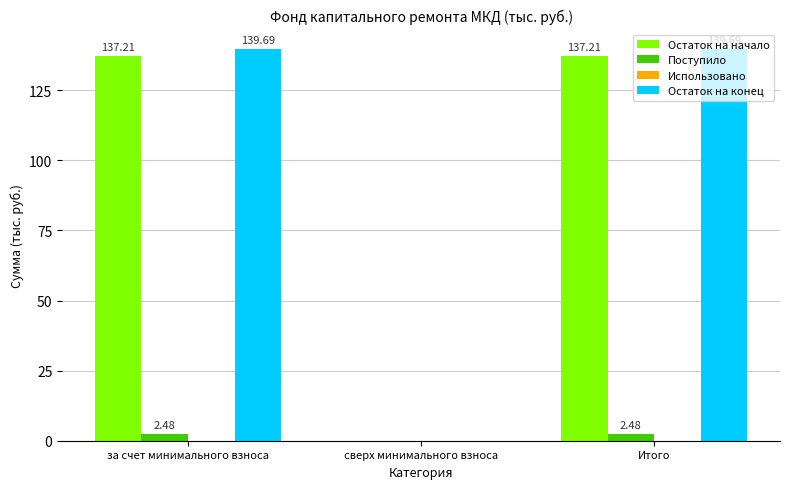

At which label is Остаток на начало closest to 68?

сверх минимального взноса